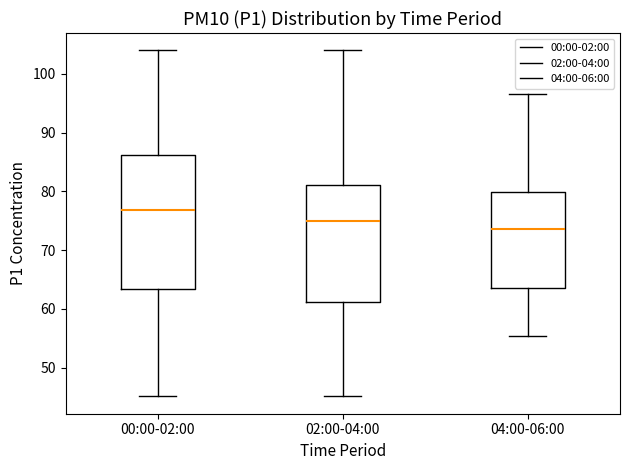

Where is the upper edge of the box for 00:00-02:00 on the y-axis? The values are not printed on the chart, so give them approximately, as read against the axis.

86